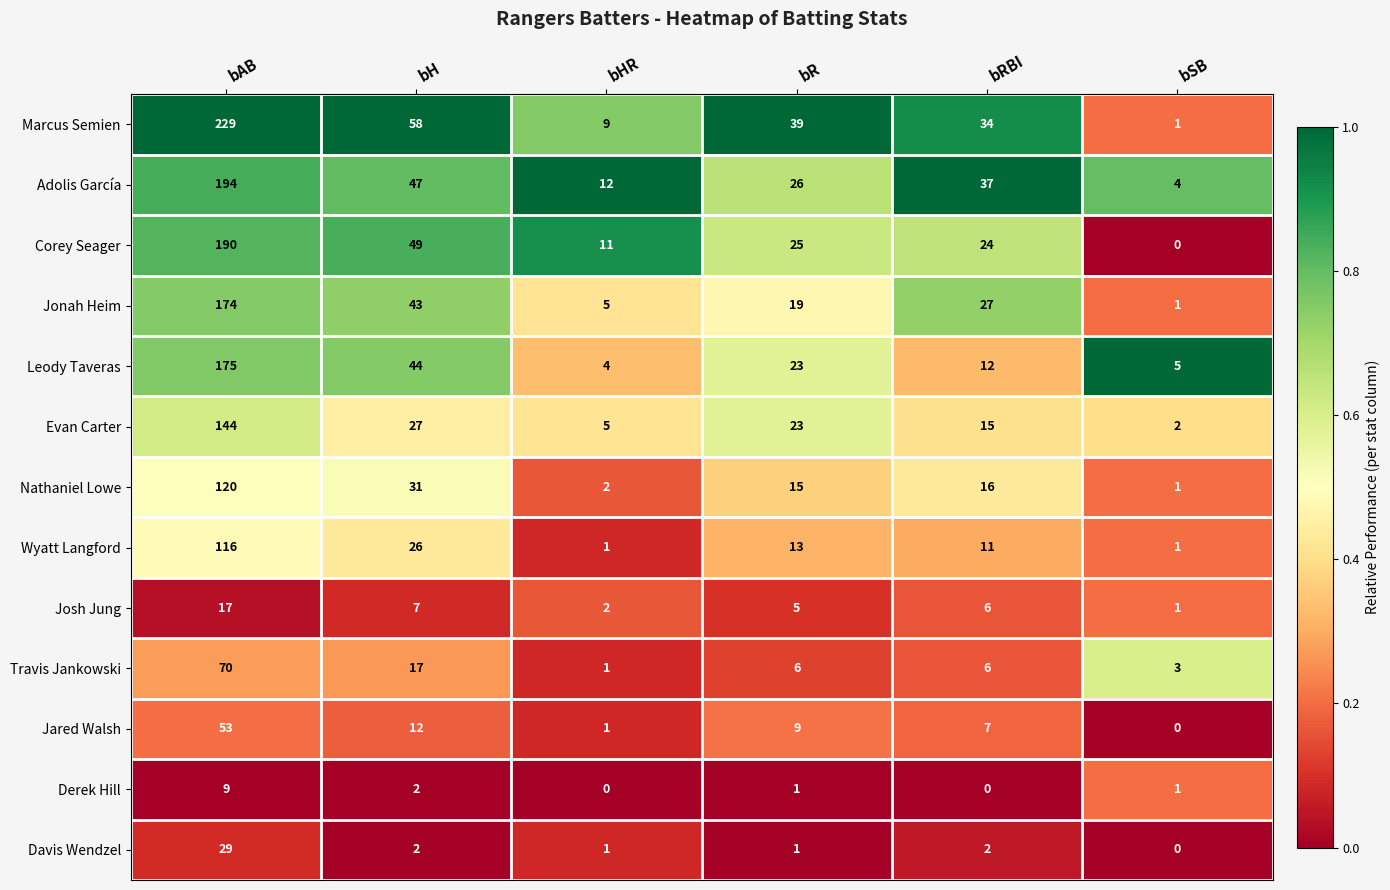

Rank the series by their maximum value, from highest to lowest.

Marcus Semien, Adolis García, Corey Seager, Leody Taveras, Jonah Heim, Evan Carter, Nathaniel Lowe, Wyatt Langford, Travis Jankowski, Jared Walsh, Davis Wendzel, Josh Jung, Derek Hill